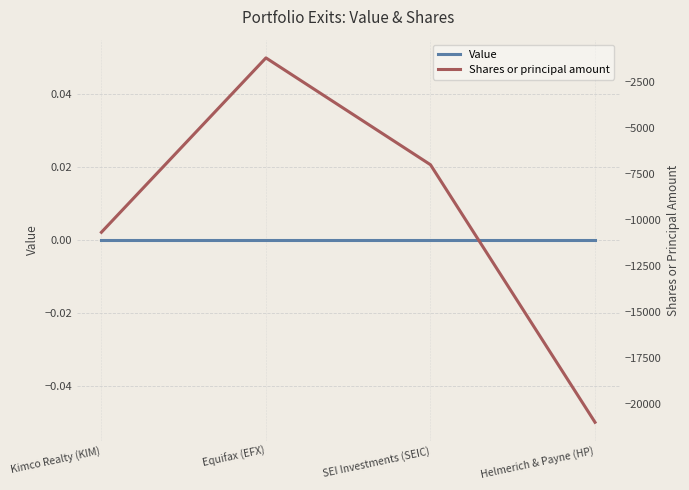

How many lines are shown in the chart?

2